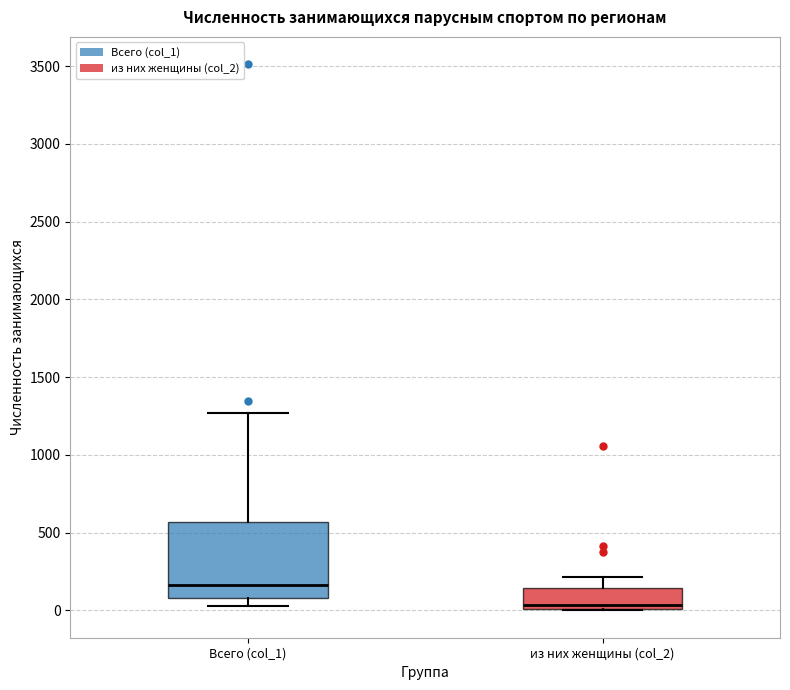

Where does the median line of the box for Всего (col_1) sit on the y-axis? The values are not printed on the chart, so give them approximately, as read against the axis.

150